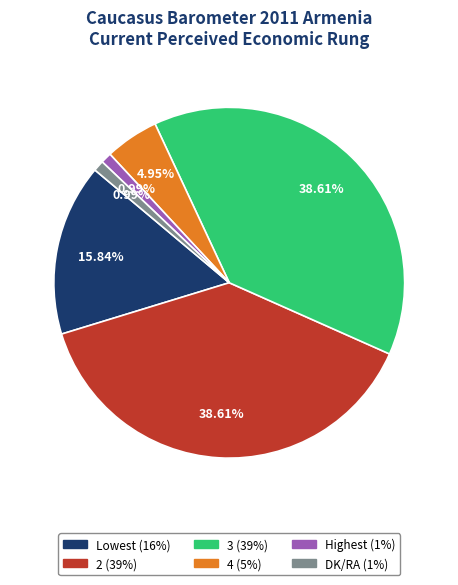

Does DK/RA represent more than half of the total?

No